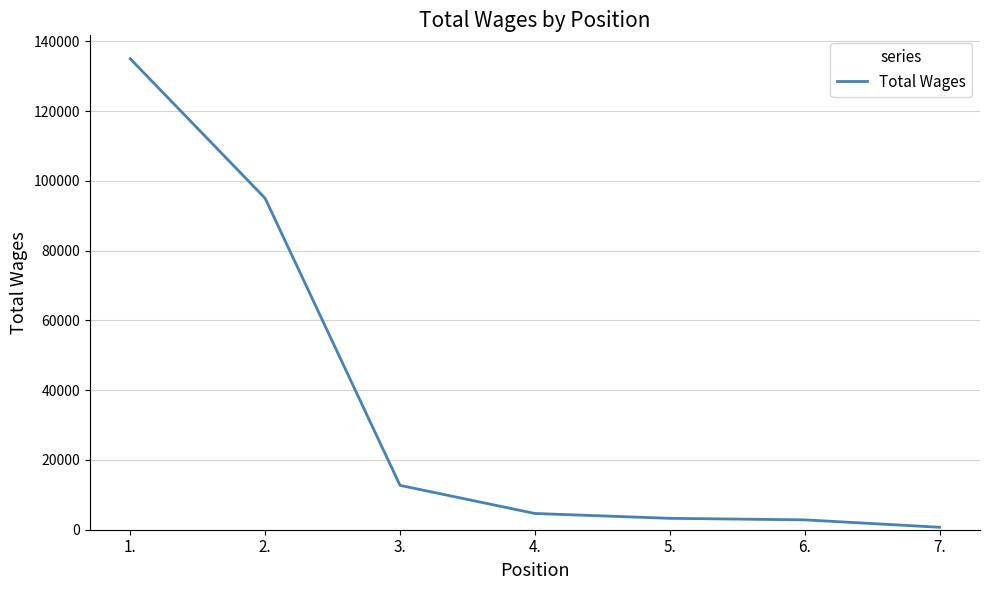

Which label corresponds to the largest value in the chart?

1.